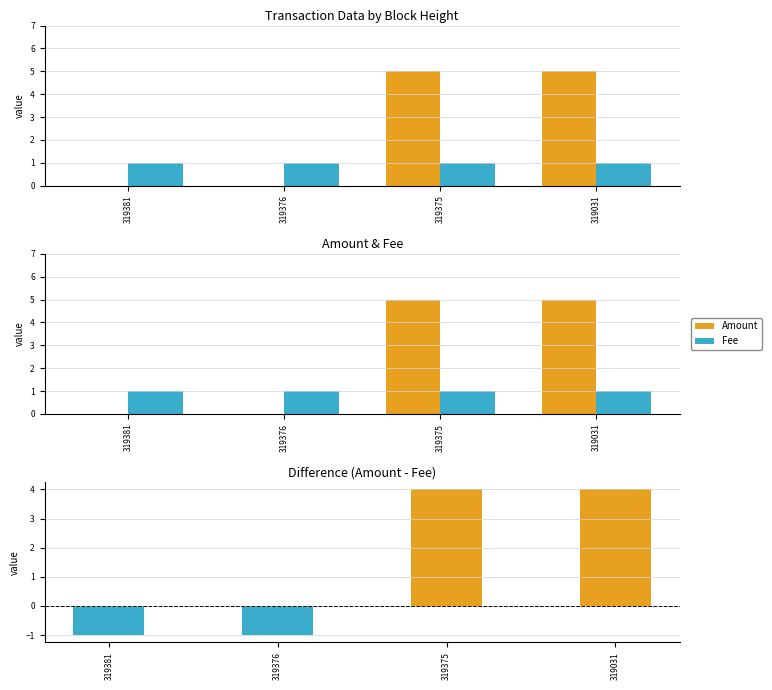

Reading right to left, extract all data points from this chart.

Amount: 319031=5	319375=5	319376=0	319381=0
Fee: 319031=1	319375=1	319376=1	319381=1
Amount - Fee: 319031=4	319375=4	319376=-1	319381=-1